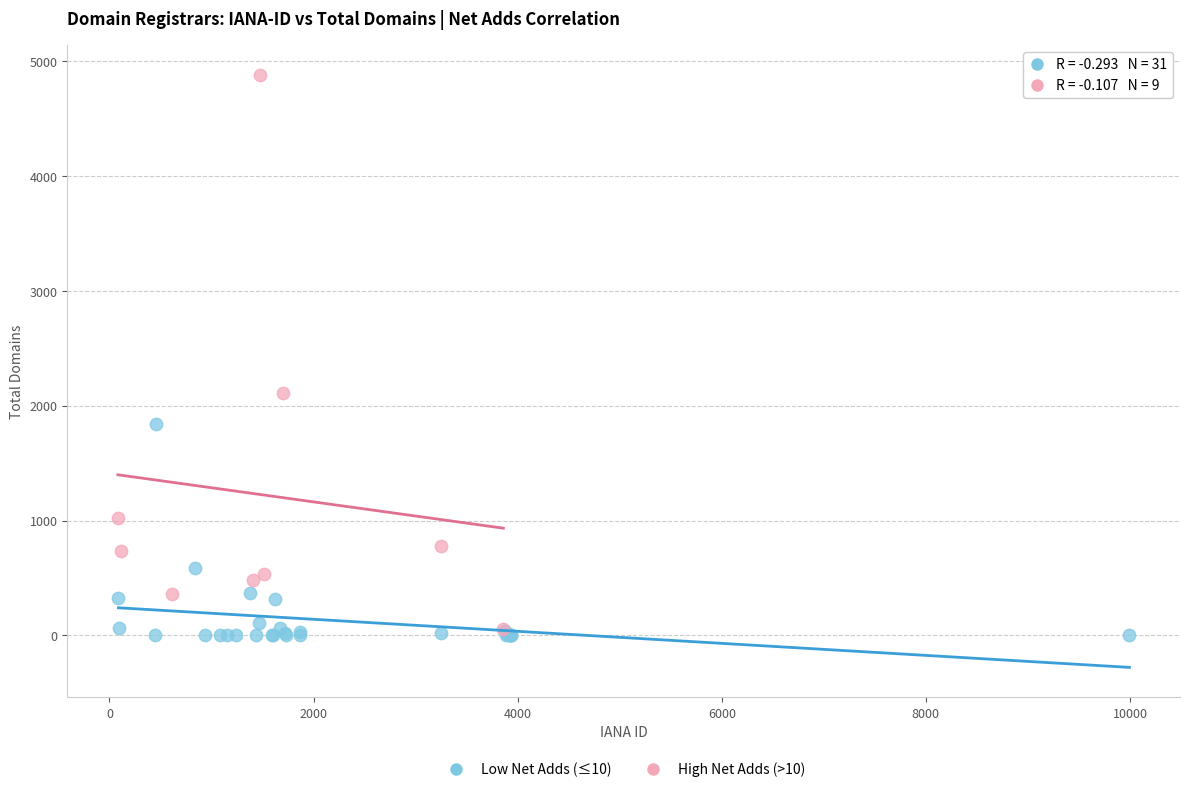

Which series has the largest Y range (max minus min)?

High Net Adds (>10)